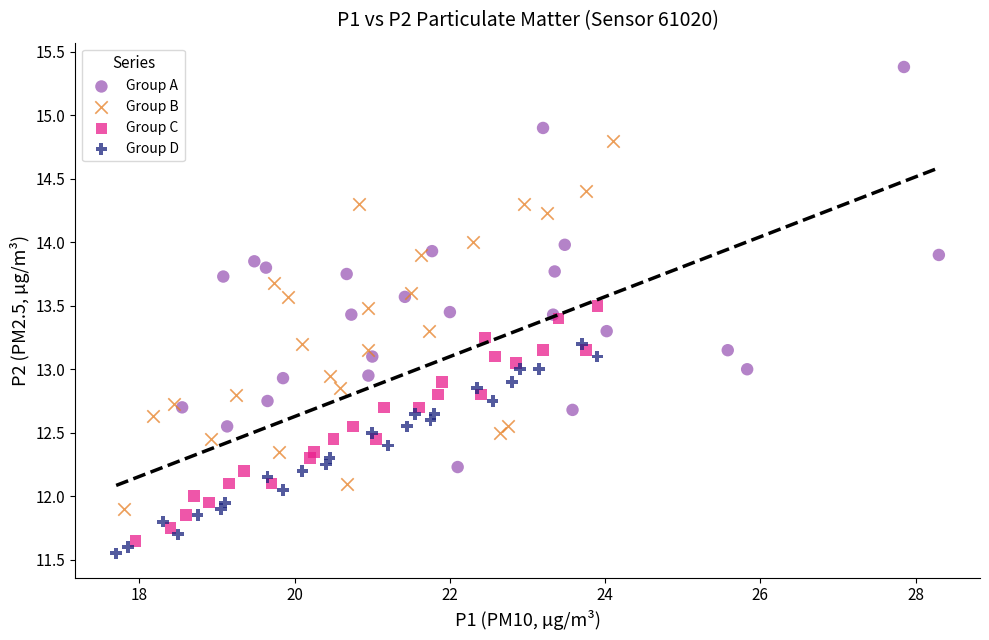

Which series has the largest Y range (max minus min)?

Group A